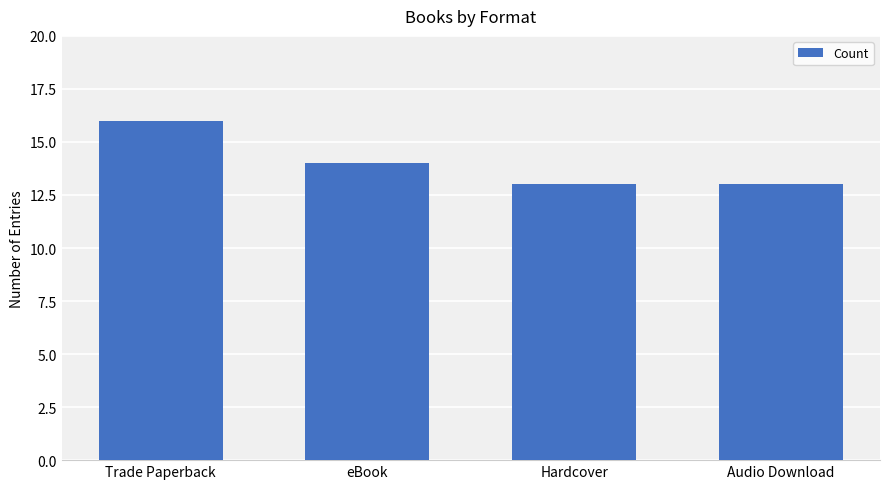

Reading right to left, transcribe all the data shown in this chart.

13	13	14	16